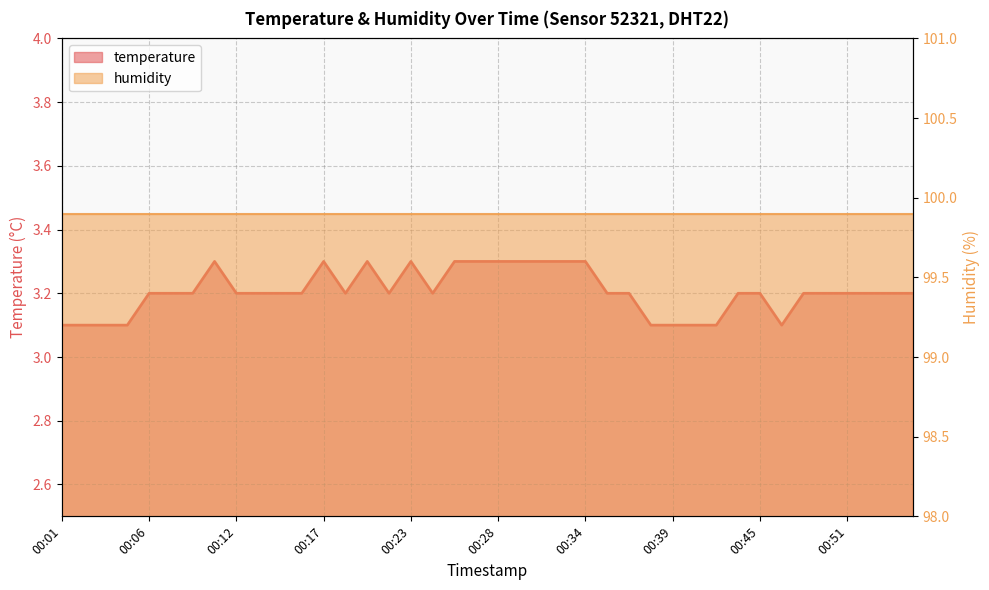

Read the value at 00:23.

3.3